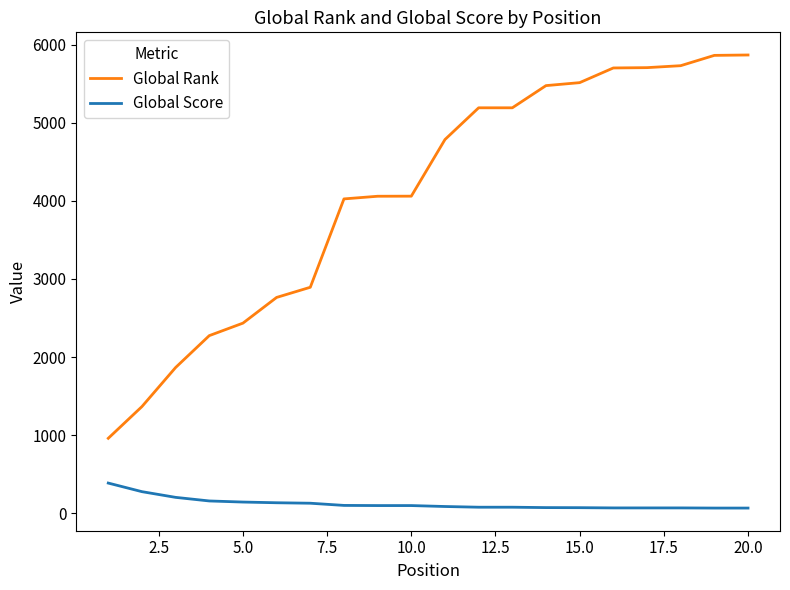

True or false: Global Score and Global Rank intersect in this chart.

False